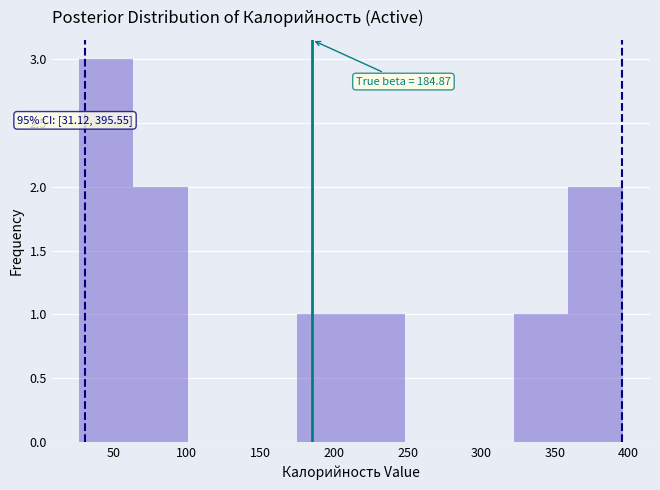

Which range on the x-axis has the tallest bar?

25 to 65